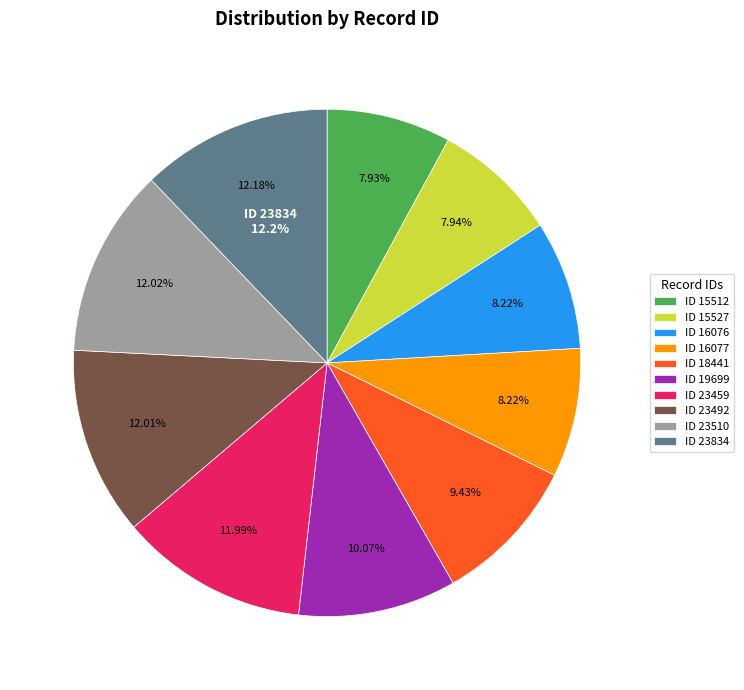

Is it true that 15512 is 15% of the pie?

False